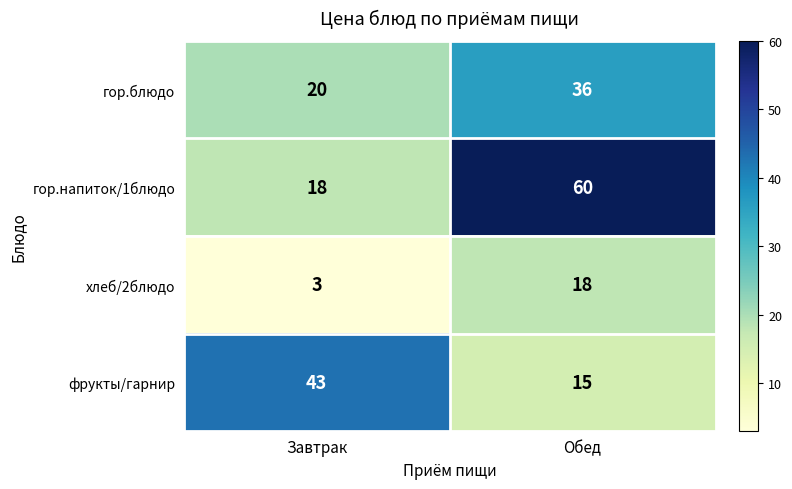

List the series in order of their peak value, lowest first.

хлеб/2блюдо, гор.блюдо, фрукты/гарнир, гор.напиток/1блюдо